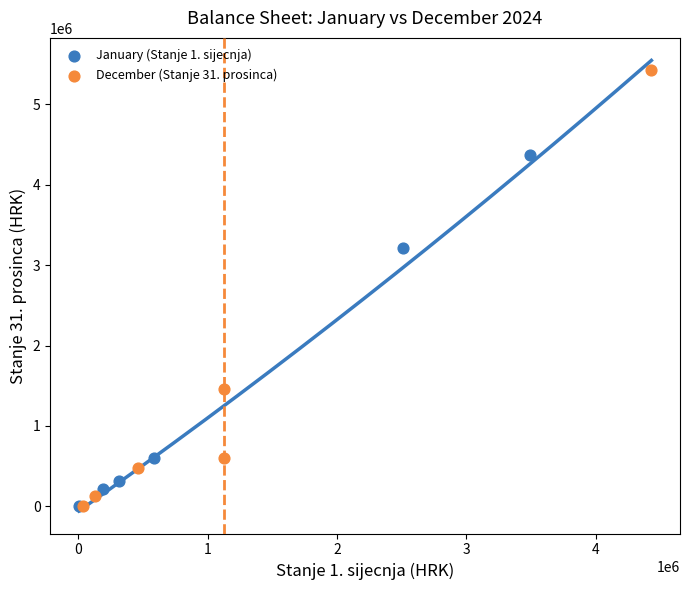

Which series reaches the maximum Y coordinate?

December (Stanje 31. prosinca)